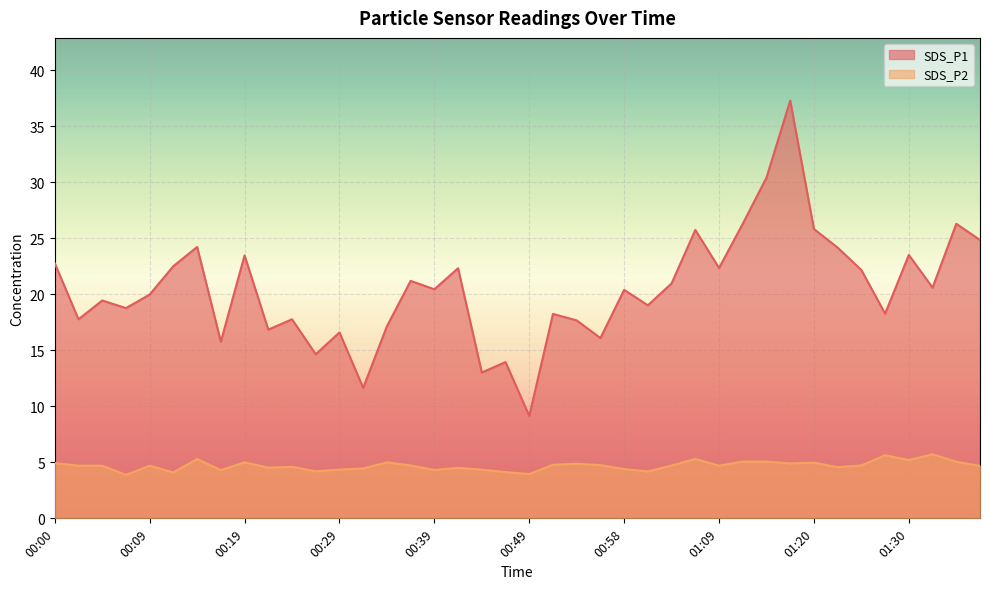

Where is the first local maximum for SDS_P1?

00:05